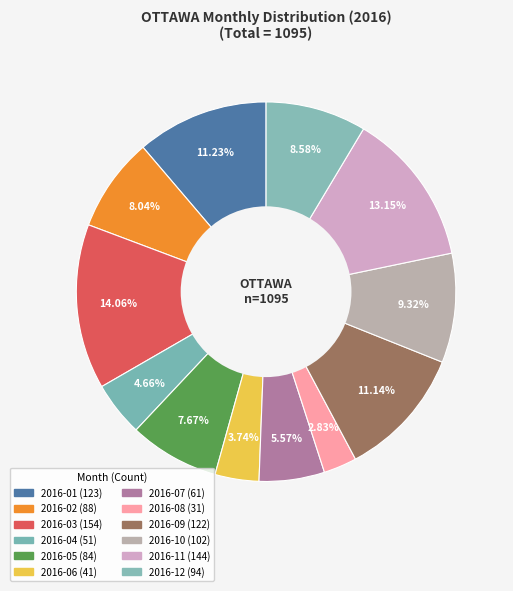

Which has a higher value, 2016-07 or 2016-02?

2016-02